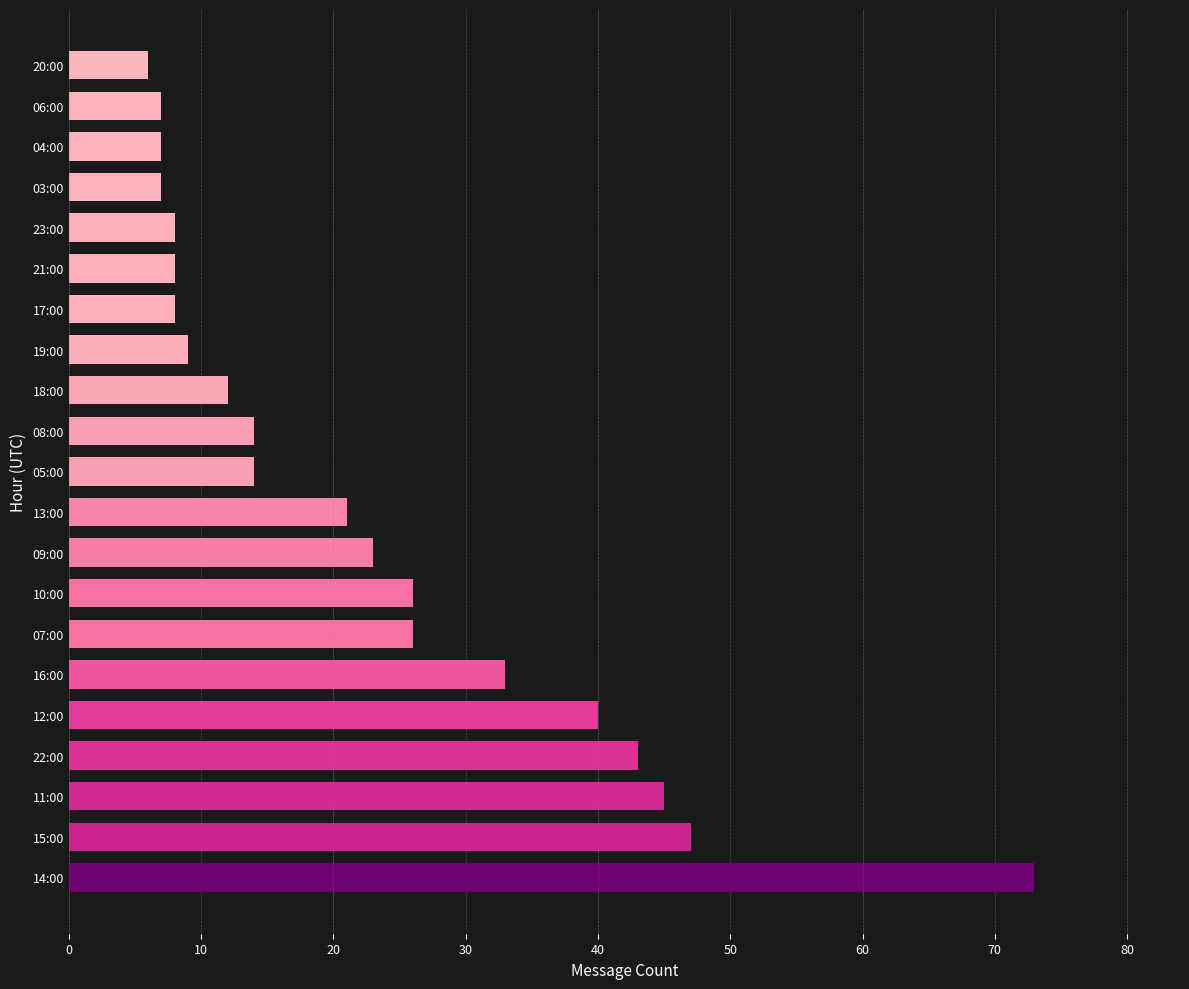

The value at 17:00 is 8. True or false?

True